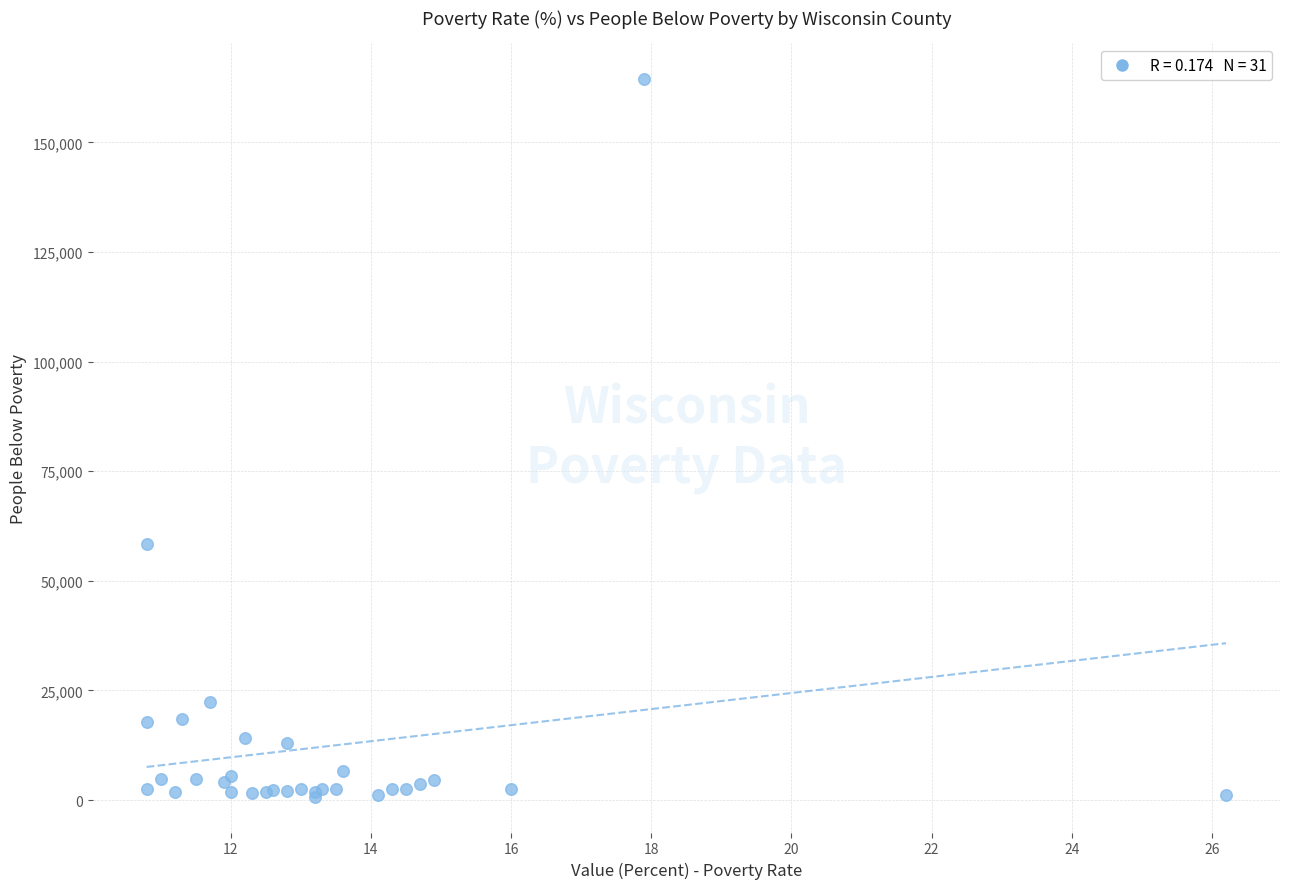

What Y value in the scatter plot is closest to 82611?

58399